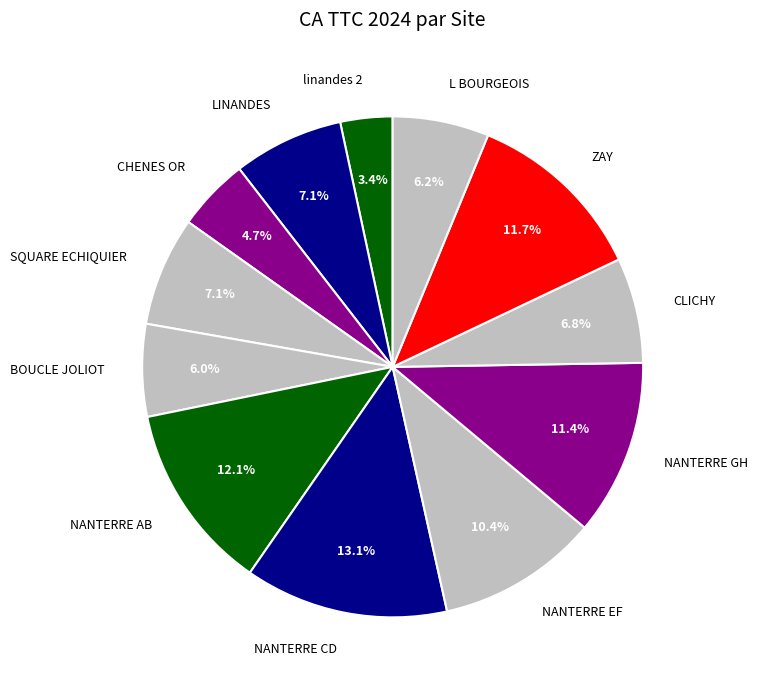

Does any single category account for the majority?

No